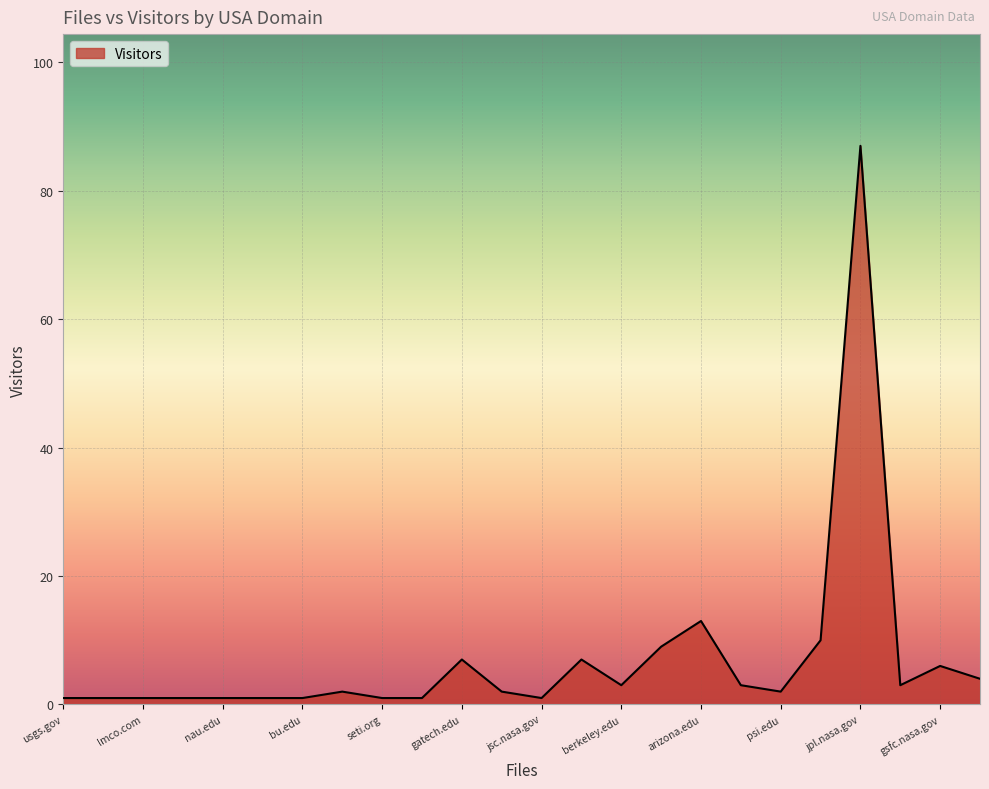

What is the difference between the maximum and minimum values?

86